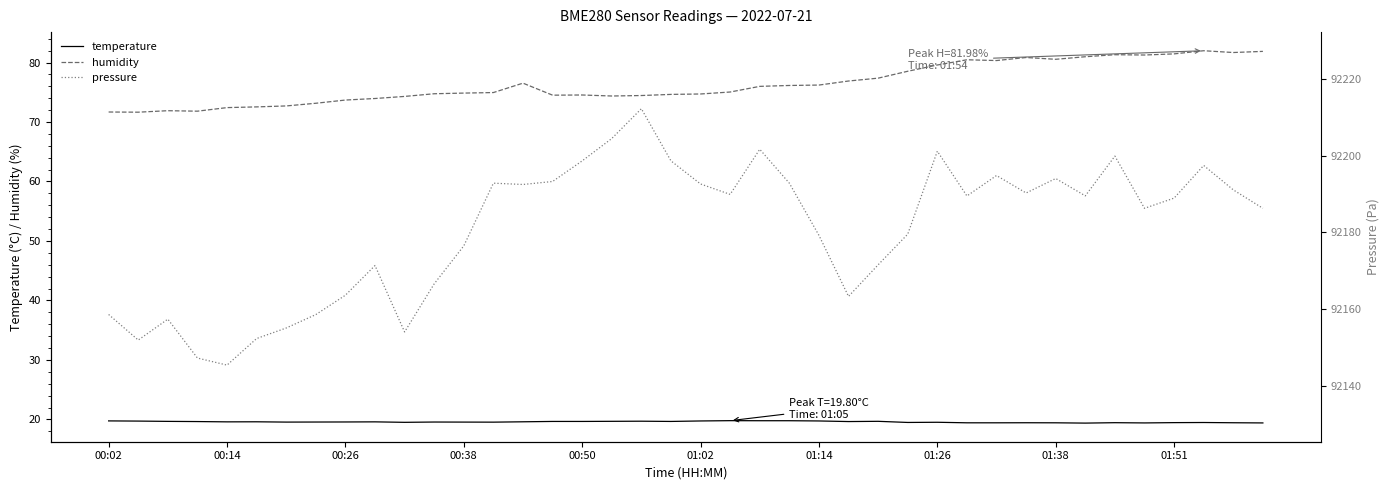

What is the minimum value shown in the chart?

19.4